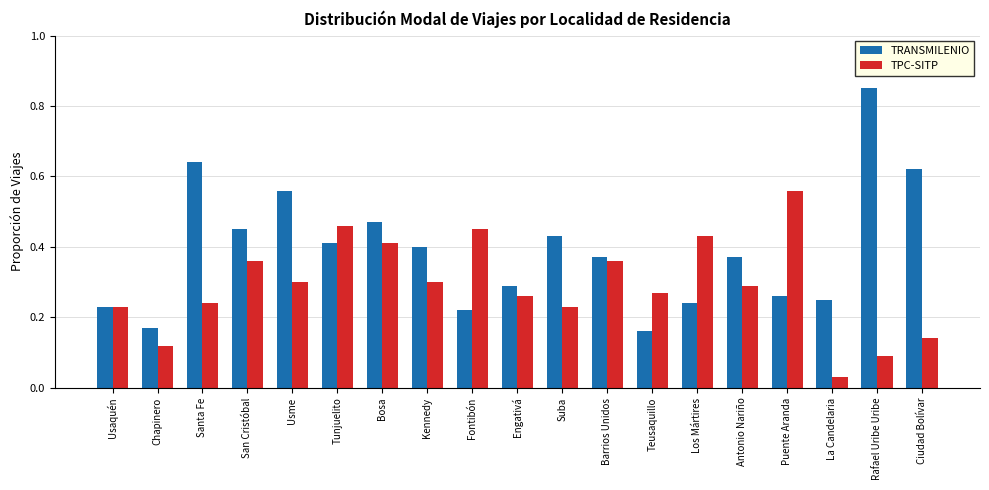

Which series changed the most between Usaquén and La Candelaria?

TPC-SITP